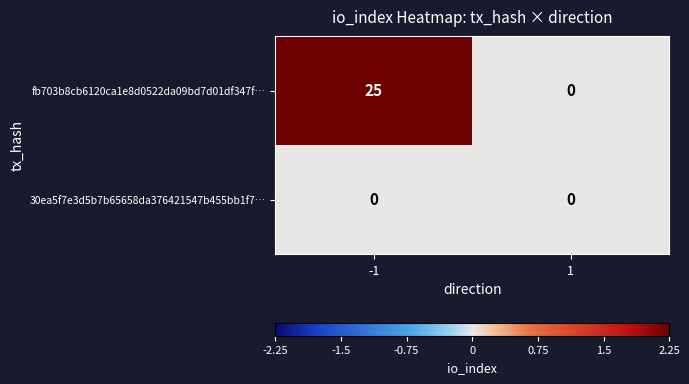

Reading right to left, extract all data points from this chart.

fb703b8cb6120ca1e8d0522da09bd7d01df347f…: 1=0	-1=25
30ea5f7e3d5b7b65658da376421547b455bb1f7…: 1=0	-1=0